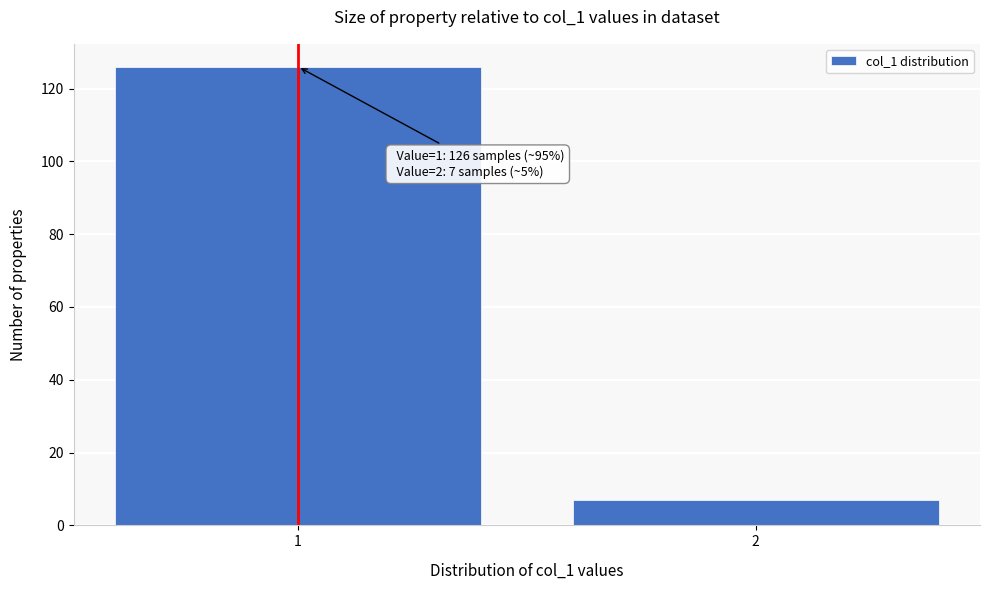

Reading left to right, list all the values displayed in this chart.

126	7